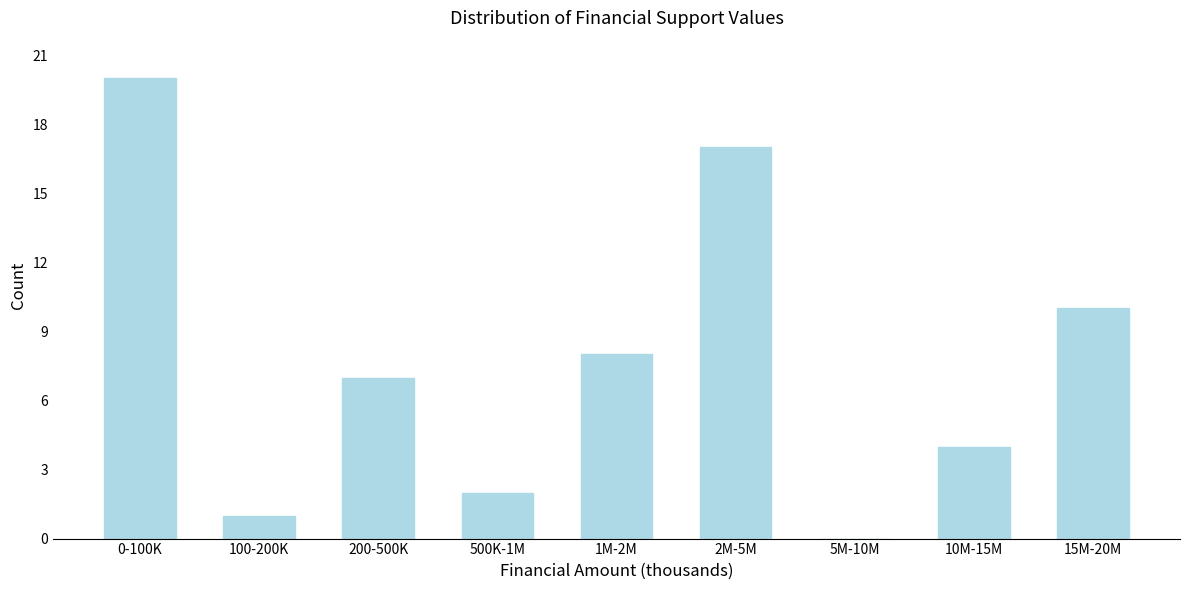

Reading left to right, transcribe all the data shown in this chart.

0-100K=20	100-200K=1	200-500K=7	500K-1M=2	1M-2M=8	2M-5M=17	5M-10M=0	10M-15M=4	15M-20M=10